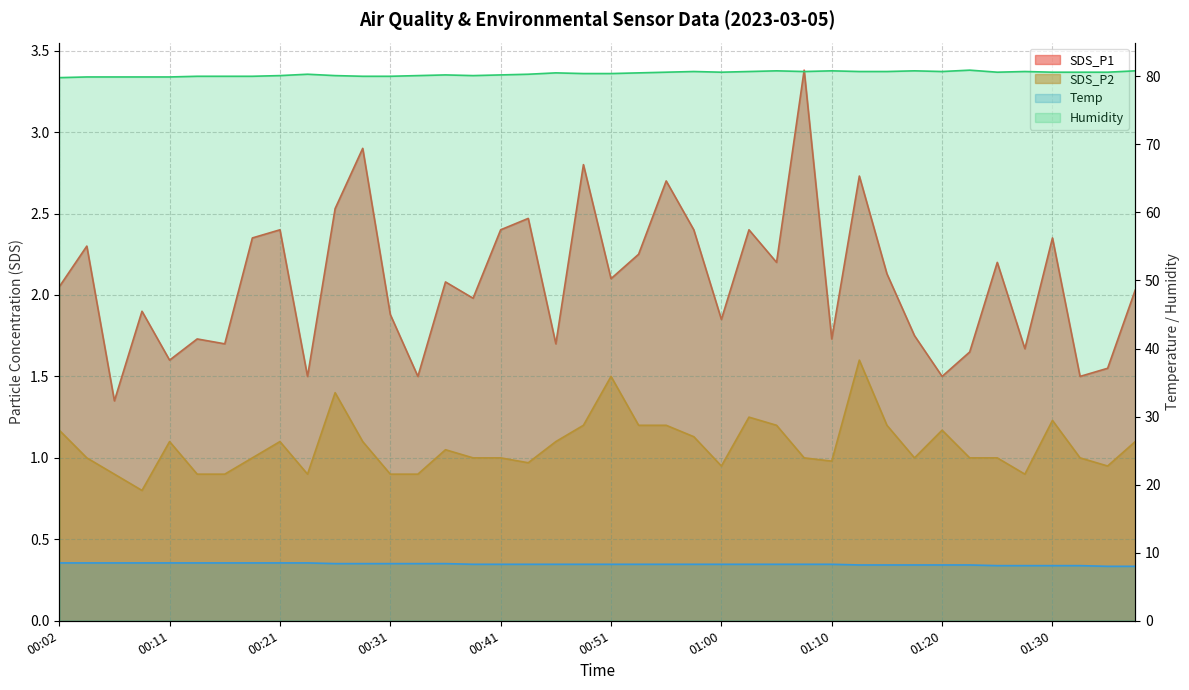

The Temp series shows 2.3 at 01:37. True or false?

False